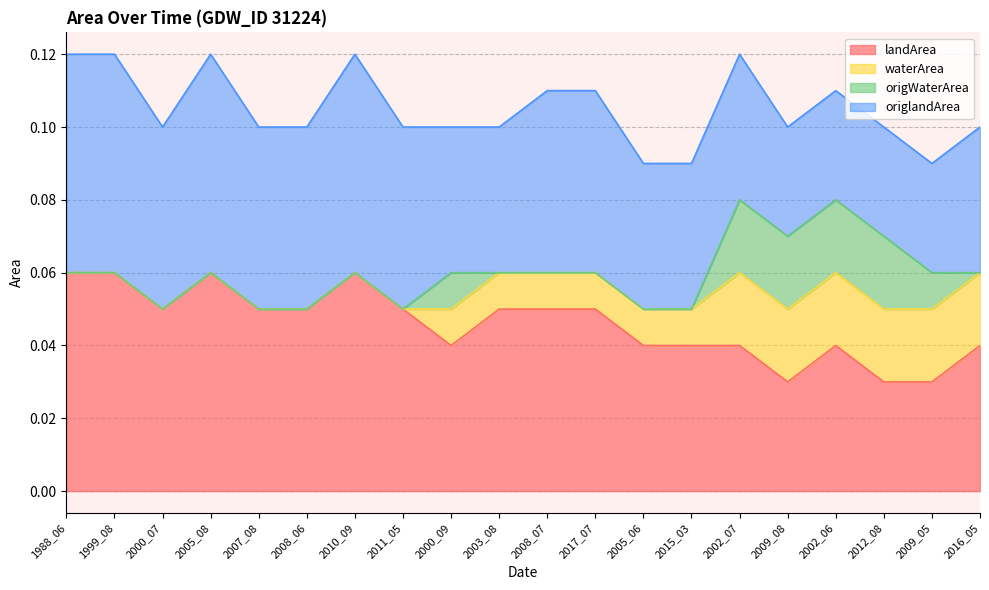

How many interior local peaks does the origlandArea series have?

2